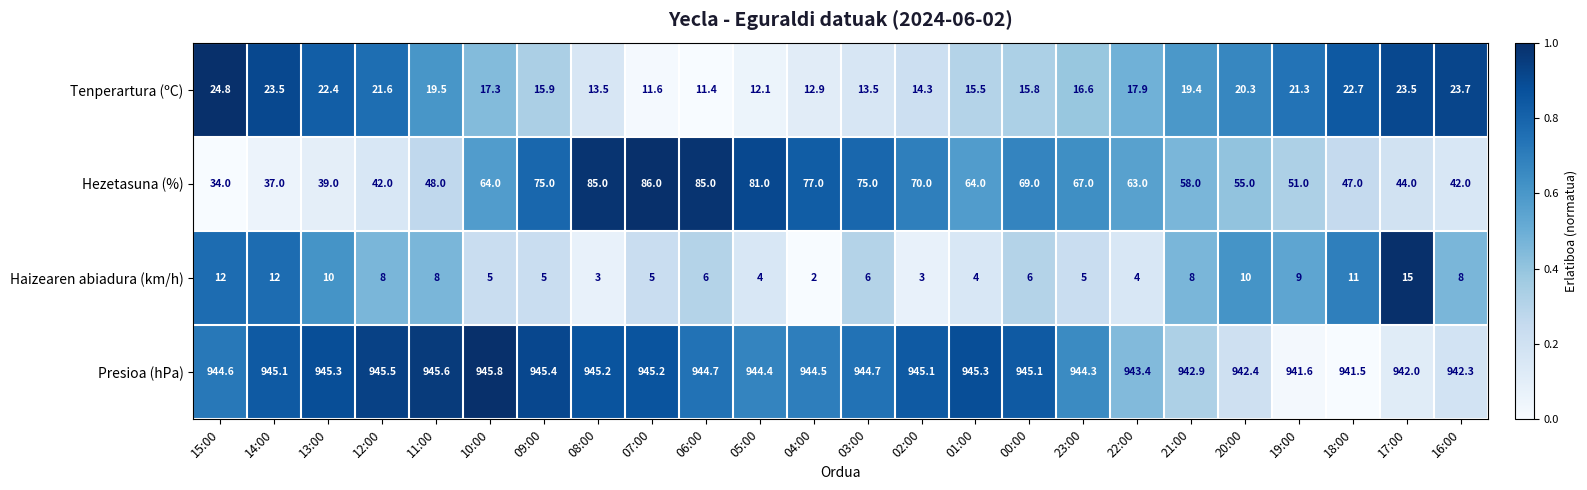

What is the sum of the Haizearen abiadura (km/h) values at 02:00 and 10:00?

8.0